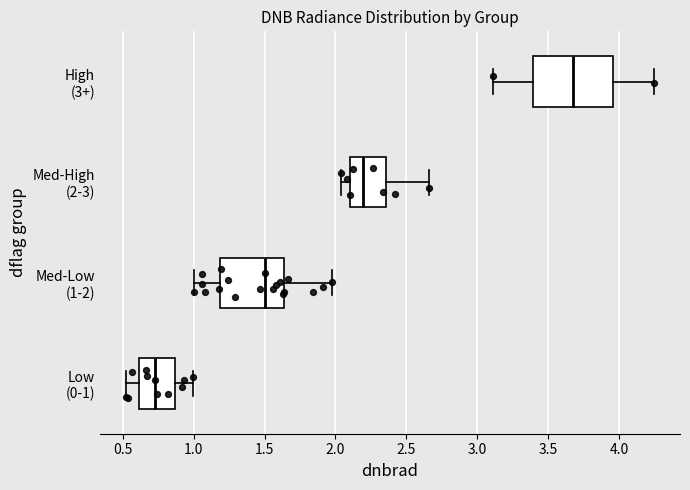

Comparing the boxes themselves (not the whiskers), which one is the widest?

High (3+)